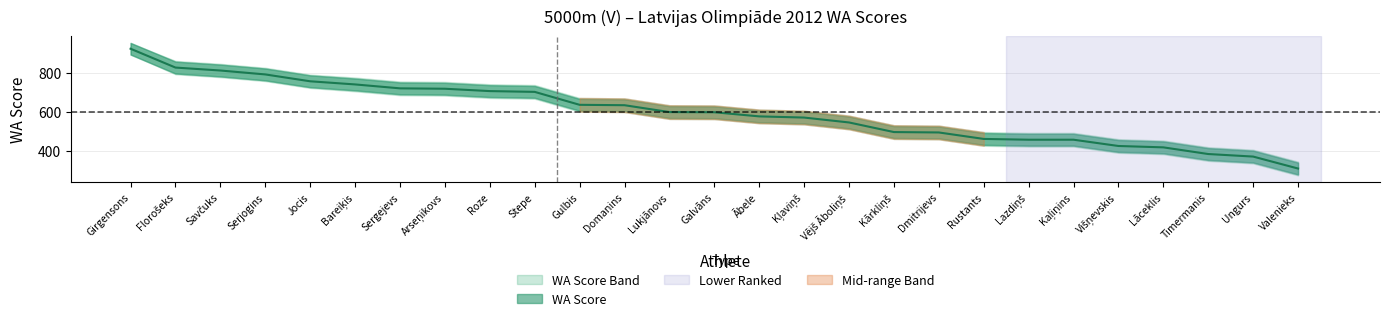

What is the change in value from Girgensons to Savčuks?

-111